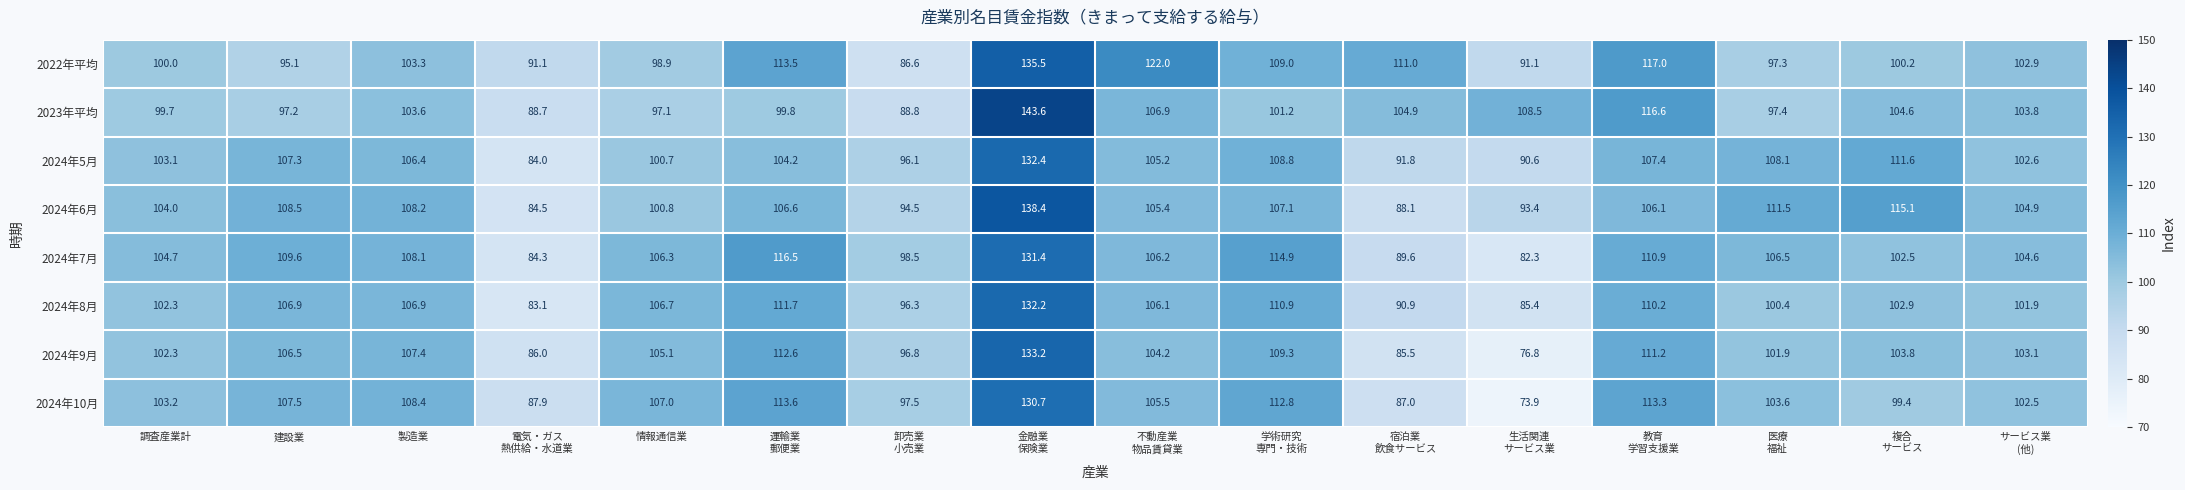

Which series has the largest total across all categories?

2024年6月